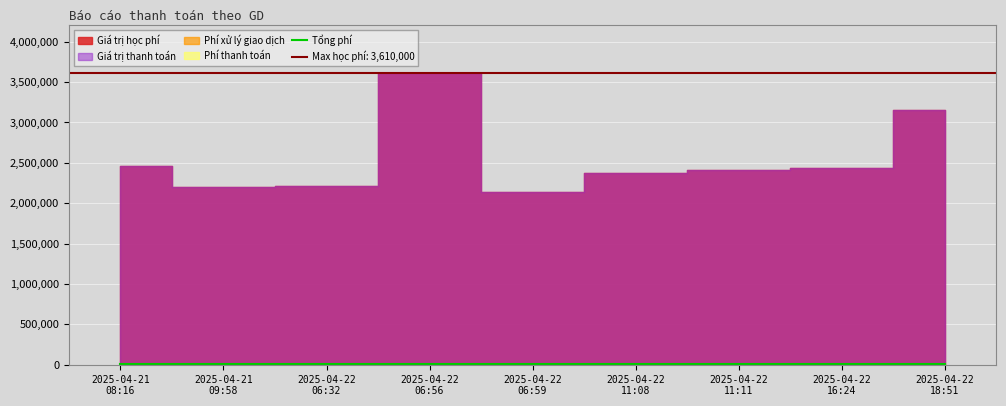

Count the number of categories in the chart.

9